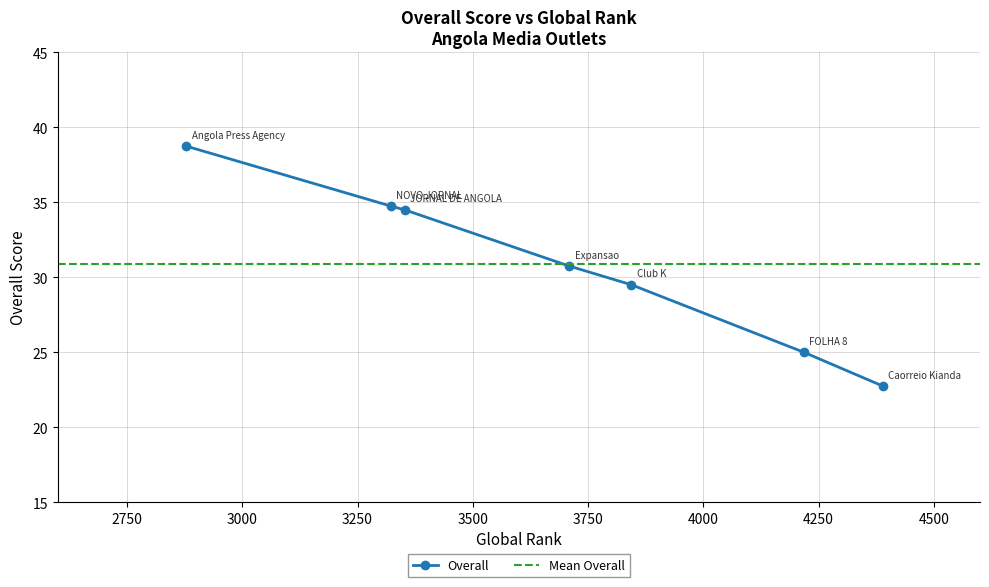

What is the maximum value for Overall?

38.8